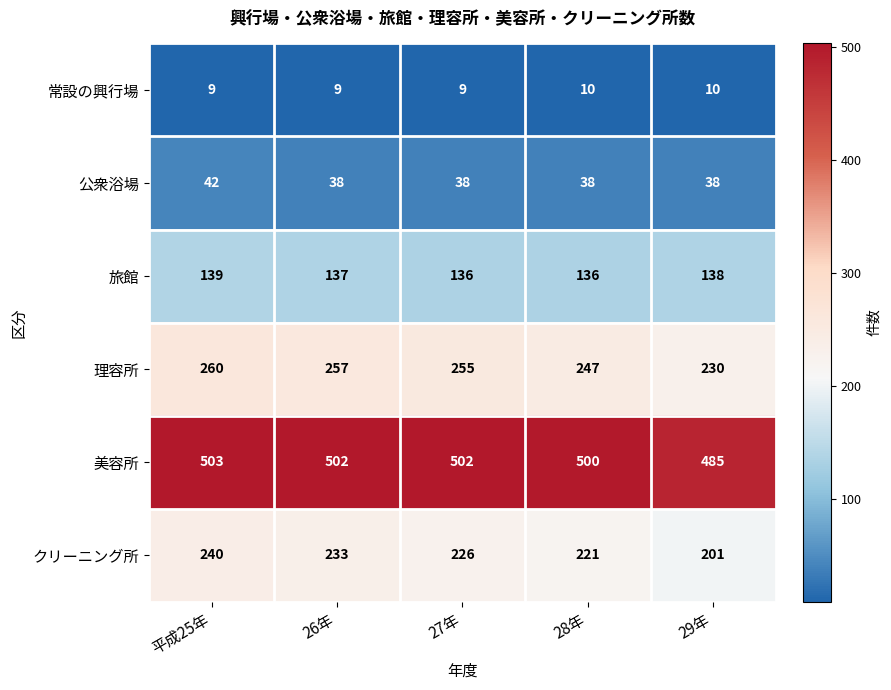

Reading left to right, extract all data points from this chart.

常設の興行場: 平成25年=9	26年=9	27年=9	28年=10	29年=10
公衆浴場: 平成25年=42	26年=38	27年=38	28年=38	29年=38
旅館: 平成25年=139	26年=137	27年=136	28年=136	29年=138
理容所: 平成25年=260	26年=257	27年=255	28年=247	29年=230
美容所: 平成25年=503	26年=502	27年=502	28年=500	29年=485
クリーニング所: 平成25年=240	26年=233	27年=226	28年=221	29年=201